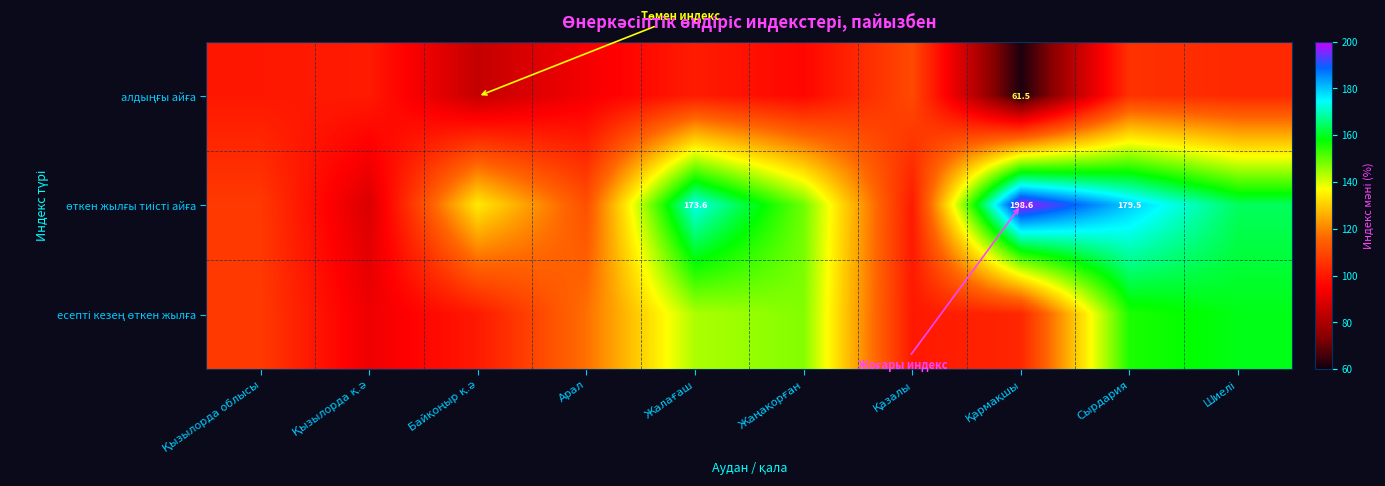

What is the difference between the өткен жылғы тиісті айға values at Арал and Қызылорда облысы?

4.6